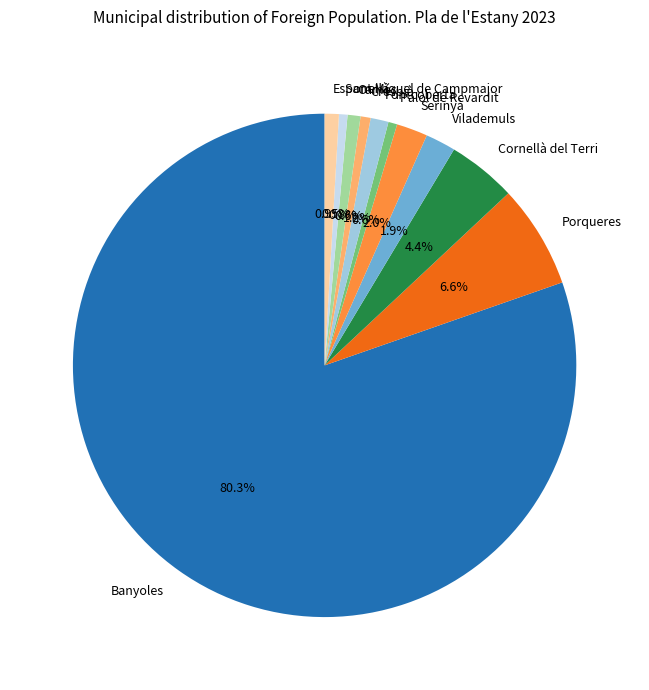

Which has a higher value, Fontcoberta or Serinyà?

Serinyà